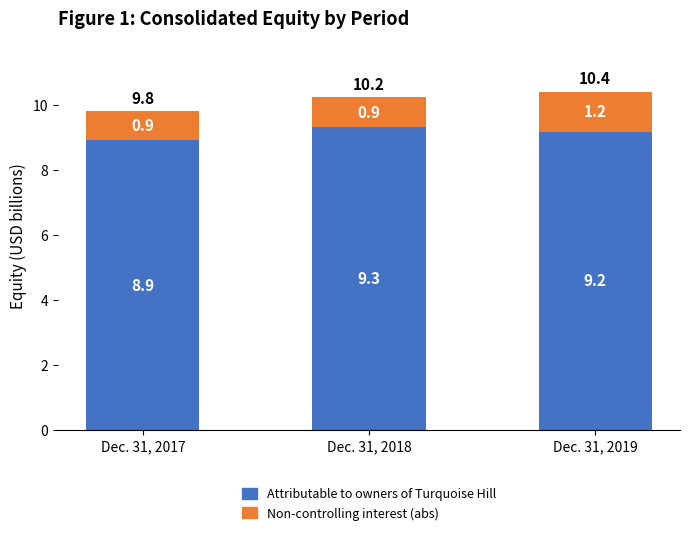

What is the total value across all series at Dec. 31, 2018?

10.2